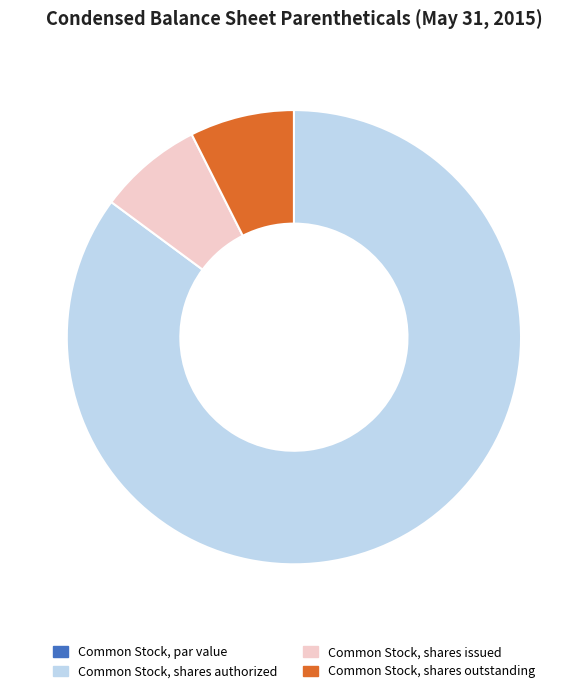

Do Common Stock, shares outstanding and Common Stock, shares authorized together represent more than half of the pie?

Yes